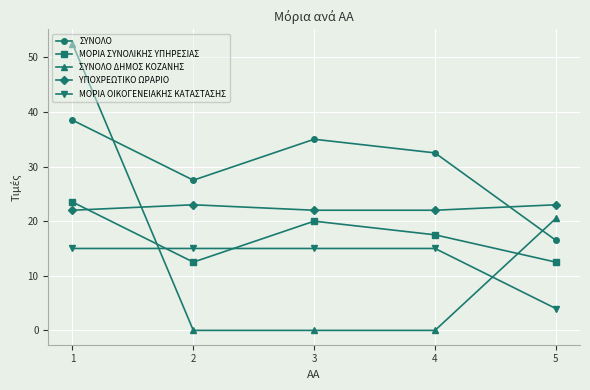

What are all the series names shown in the legend?

ΣΥΝΟΛΟ, ΜΟΡΙΑ ΣΥΝΟΛΙΚΗΣ ΥΠΗΡΕΣΙΑΣ, ΣΥΝΟΛΟ ΔΗΜΟΣ ΚΟΖΑΝΗΣ, ΥΠΟΧΡΕΩΤΙΚΟ ΩΡΑΡΙΟ, ΜΟΡΙΑ ΟΙΚΟΓΕΝΕΙΑΚΗΣ ΚΑΤΑΣΤΑΣΗΣ